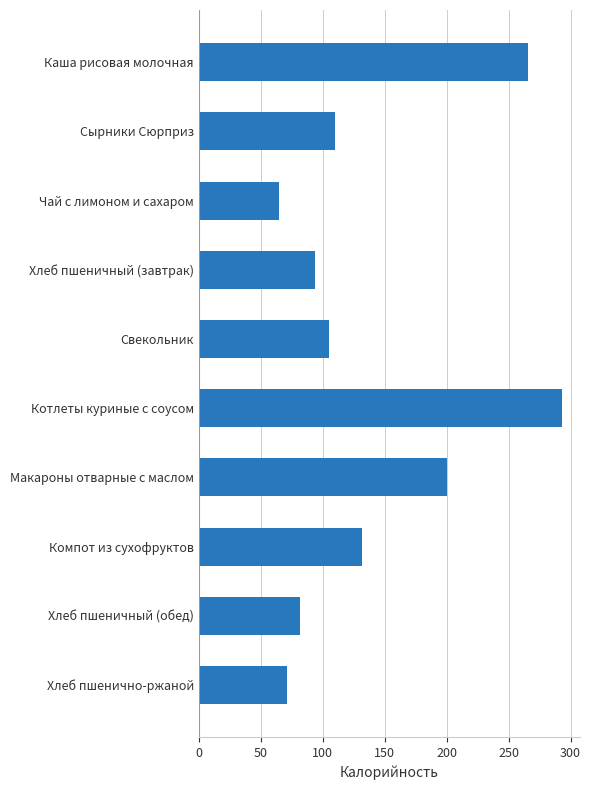

List the labels in order of value, largest first.

Котлеты куриные с соусом, Каша рисовая молочная, Макароны отварные с маслом, Компот из сухофруктов, Сырники Сюрприз, Свекольник, Хлеб пшеничный (завтрак), Хлеб пшеничный (обед), Хлеб пшенично-ржаной, Чай с лимоном и сахаром